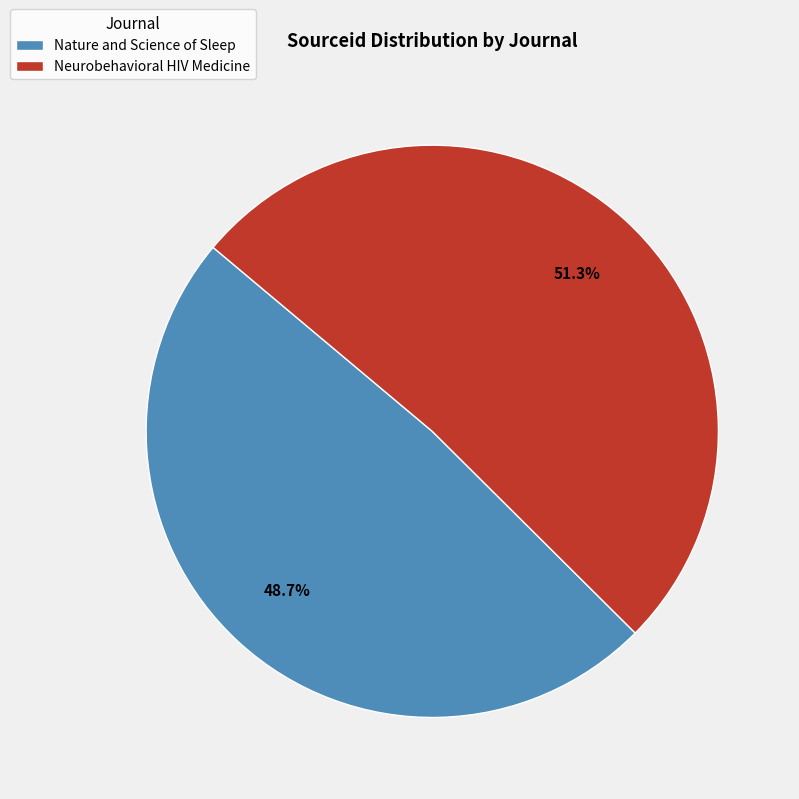

Which has a higher value, Nature and Science of Sleep or Neurobehavioral HIV Medicine?

Neurobehavioral HIV Medicine